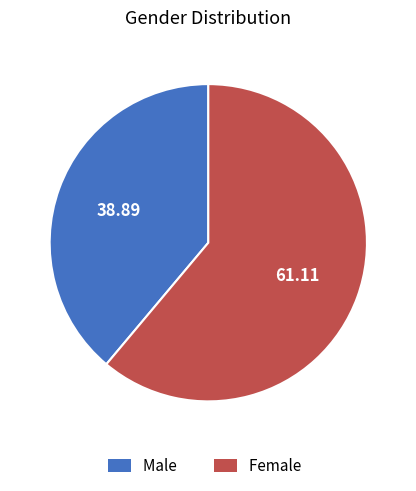

Approximately how many times larger is the value at Male compared to Female?

0.6